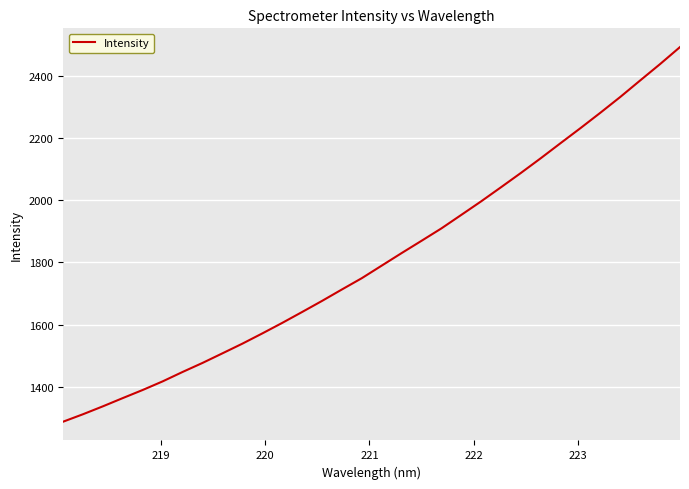

What is the difference between the maximum and minimum values?

1205.8